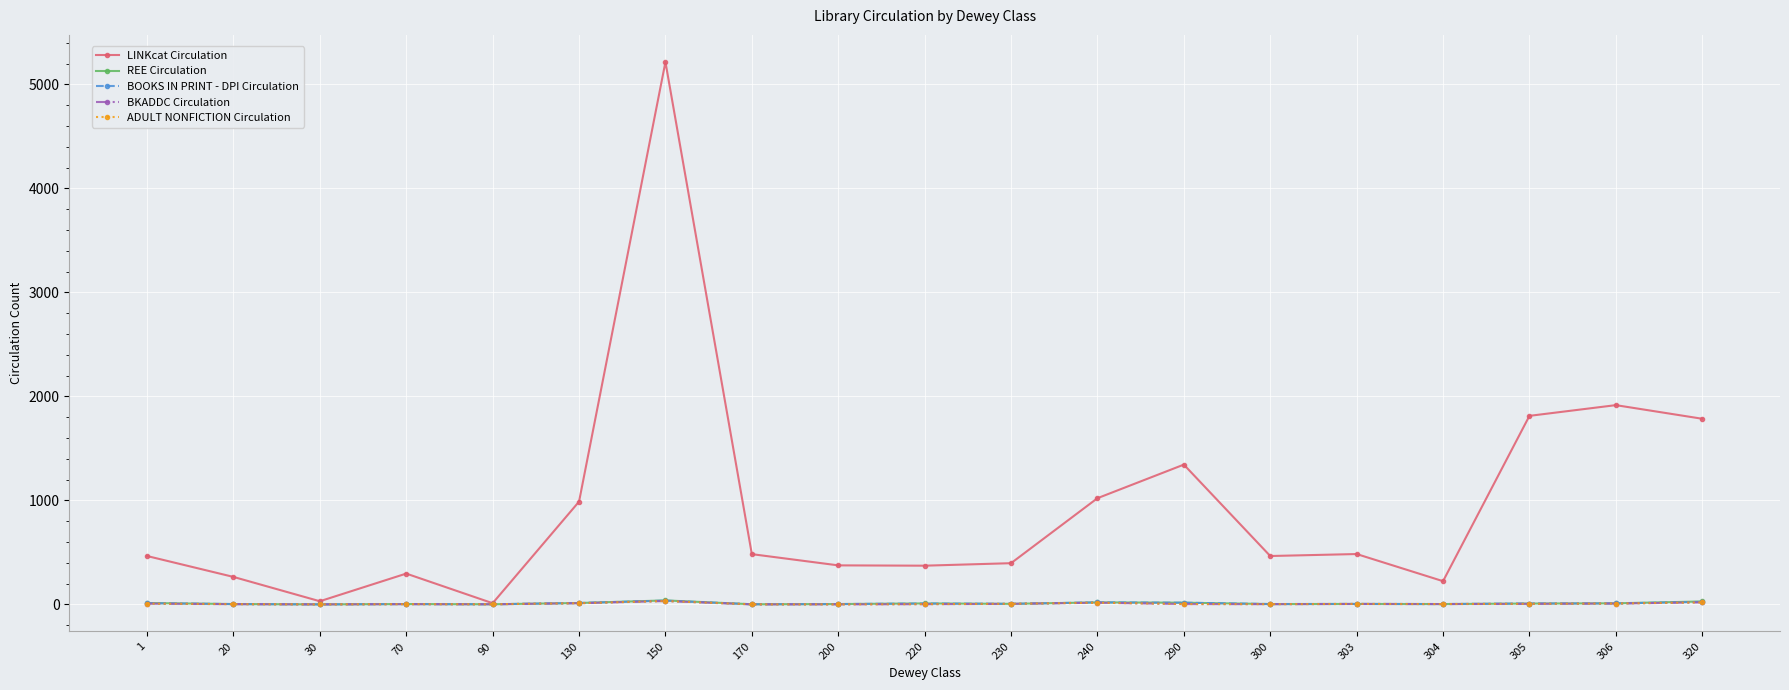

Rank the series at 220 from highest to lowest value.

LINKcat Circulation, REE Circulation, BOOKS IN PRINT - DPI Circulation, BKADDC Circulation, ADULT NONFICTION Circulation